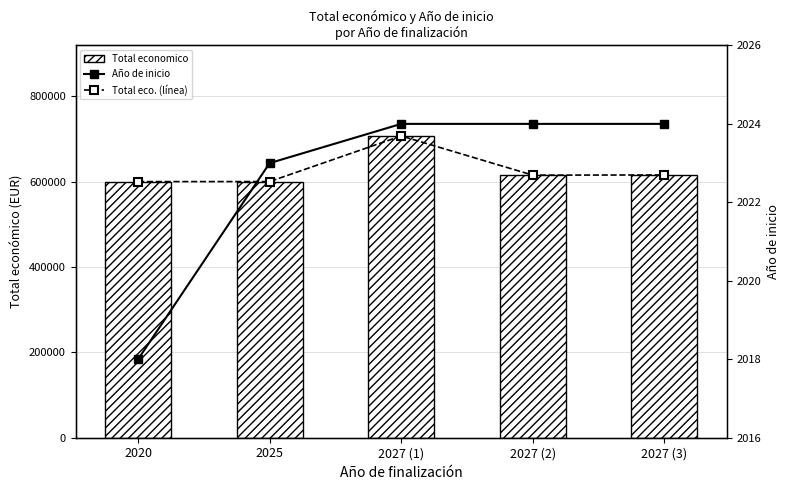

At which label is Total eco. (línea) closest to 653251?

2027 (3)